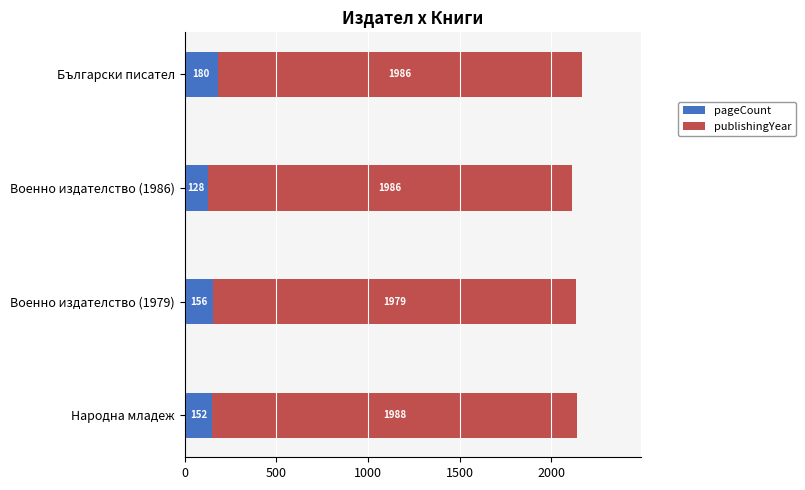

At which label does pageCount reach its minimum?

Военно издателство (1986)